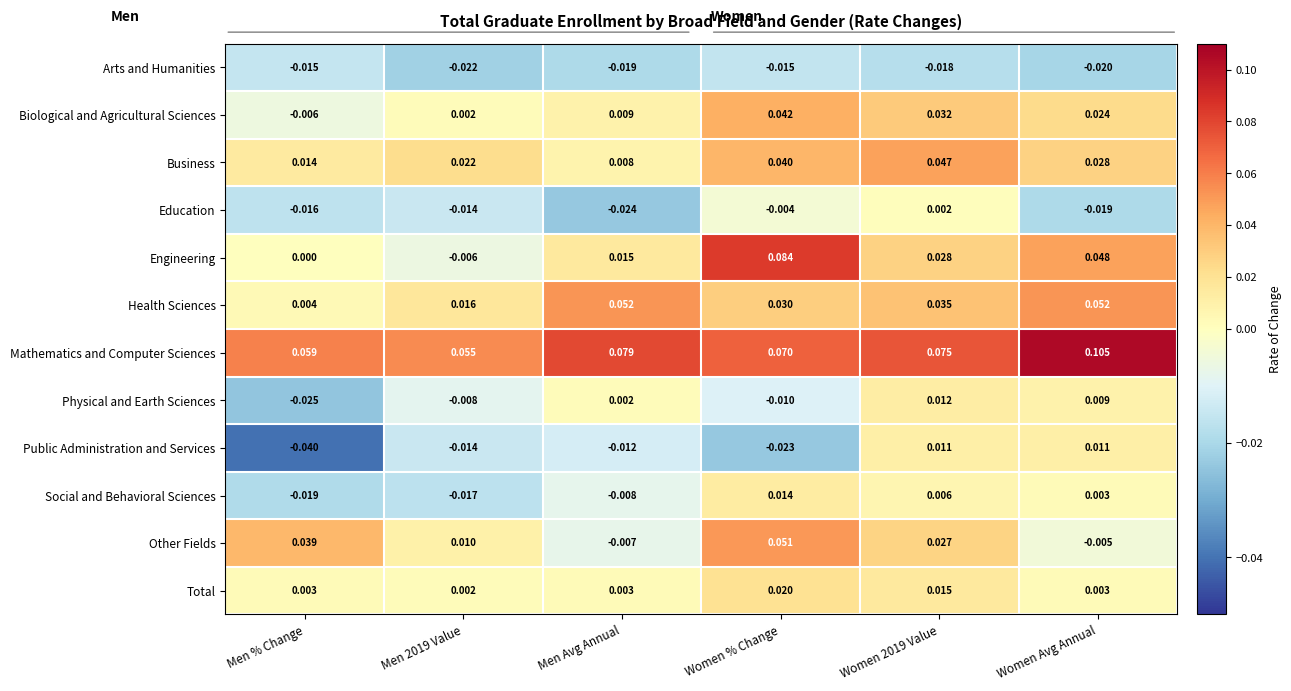

Is the value of Business at Women % Change greater than the value of Biological and Agricultural Sciences at Women 2019 Value?

Yes